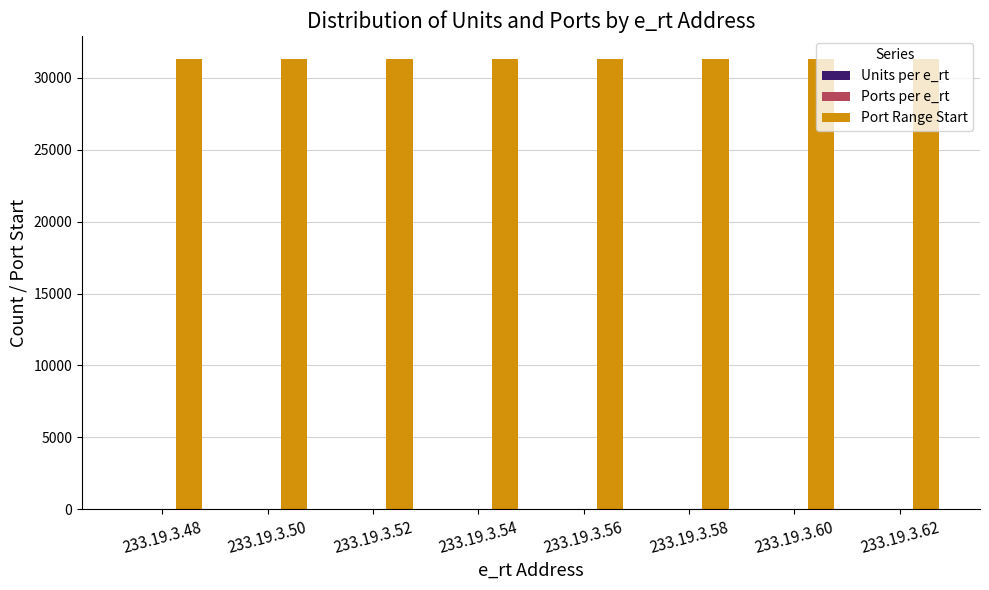

What is the maximum value shown in the chart?

31329